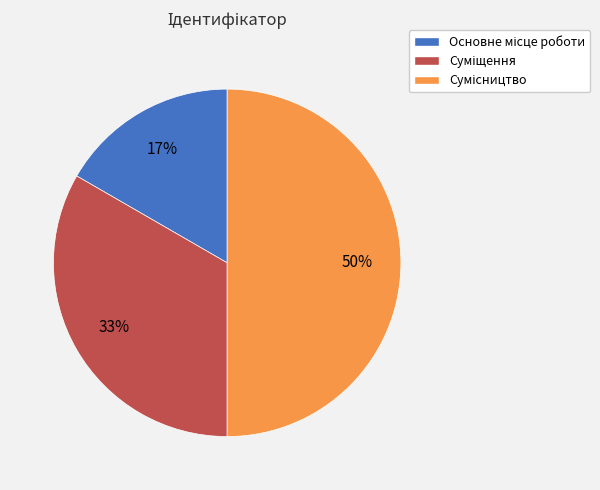

To the nearest percent, what is the difference between the largest and smallest slice percentages?

33%